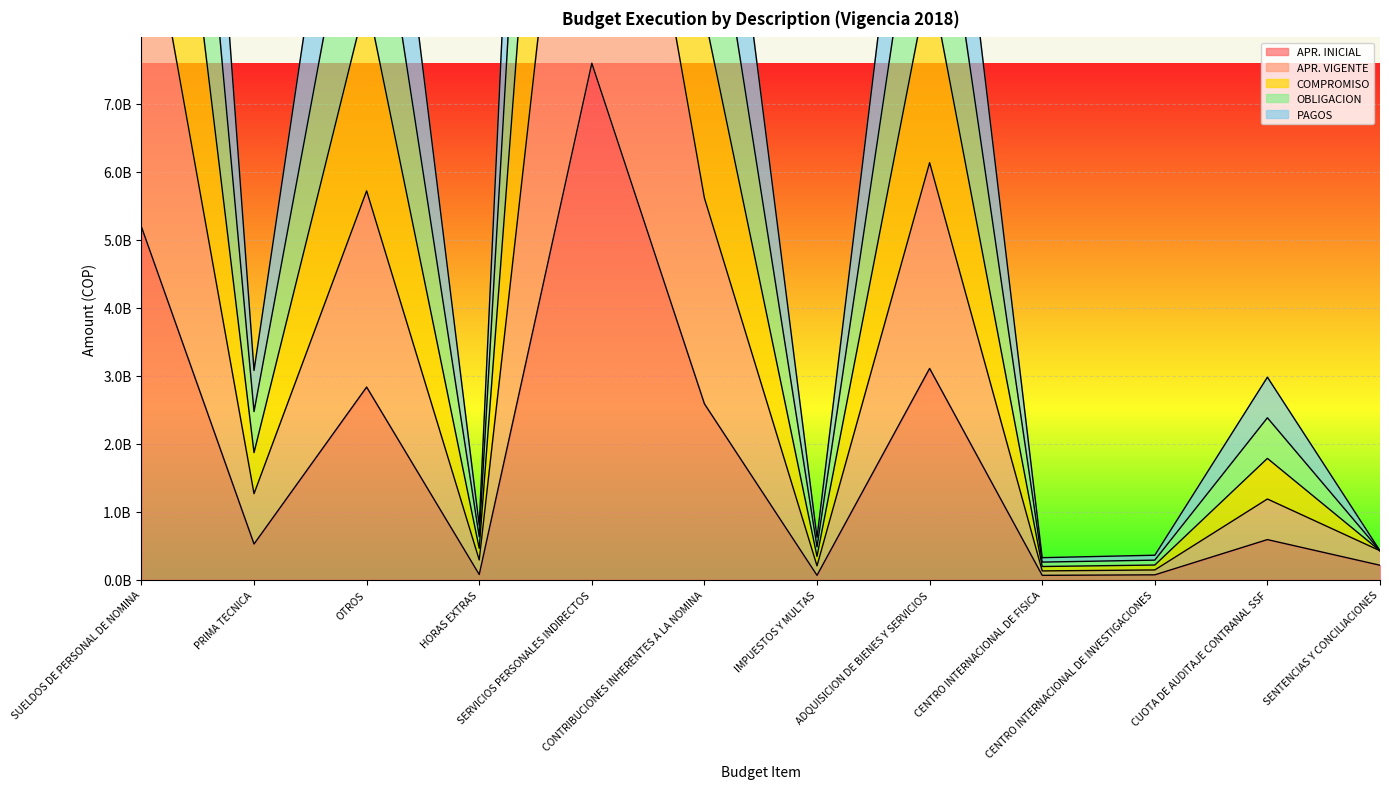

Count the number of data series in this chart.

5